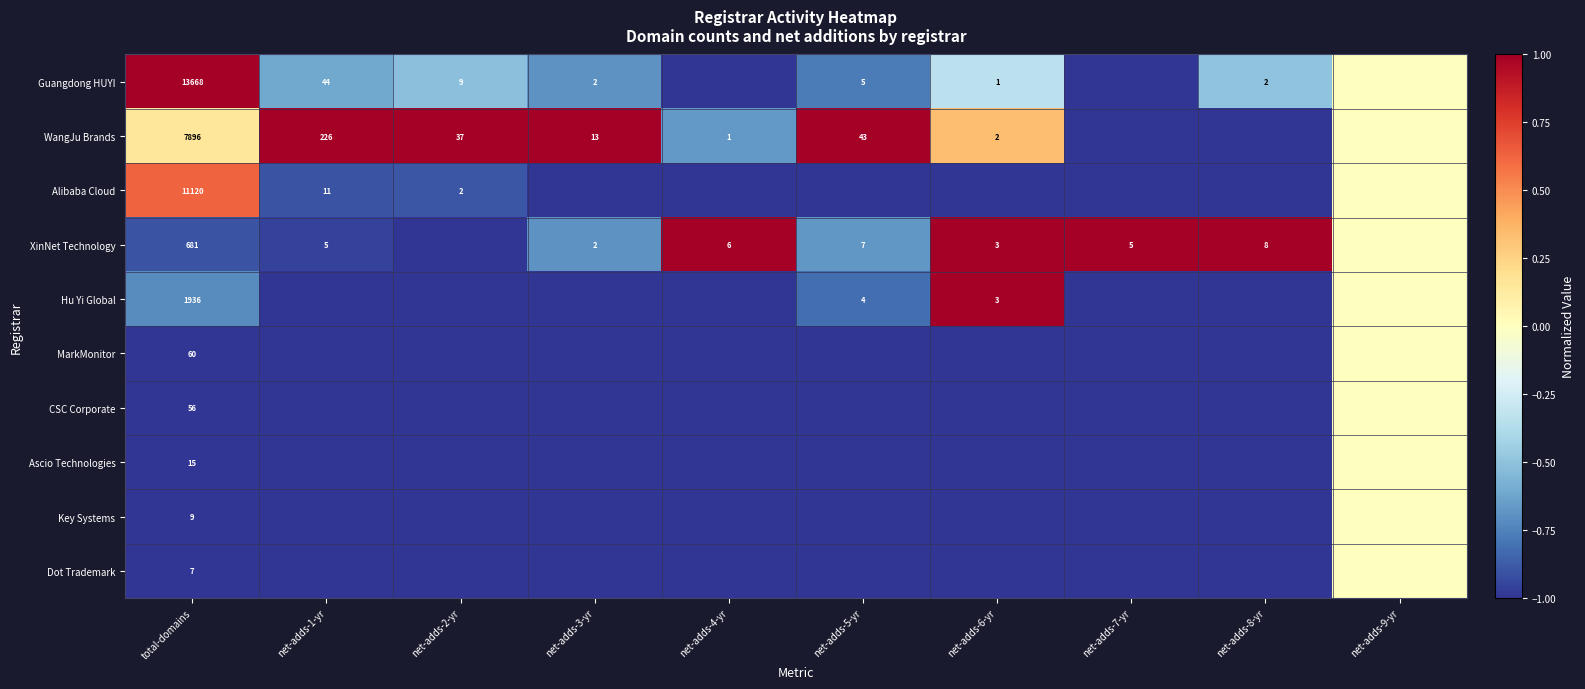

Is it true that Guangdong HUYI equals 2 at net-adds-3-yr?

True